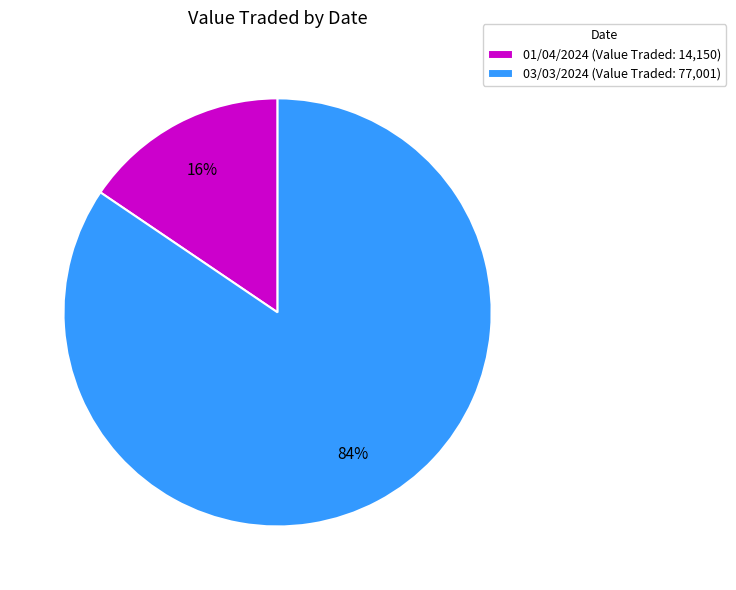

To the nearest percent, what portion does 01/04/2024 represent?

16%